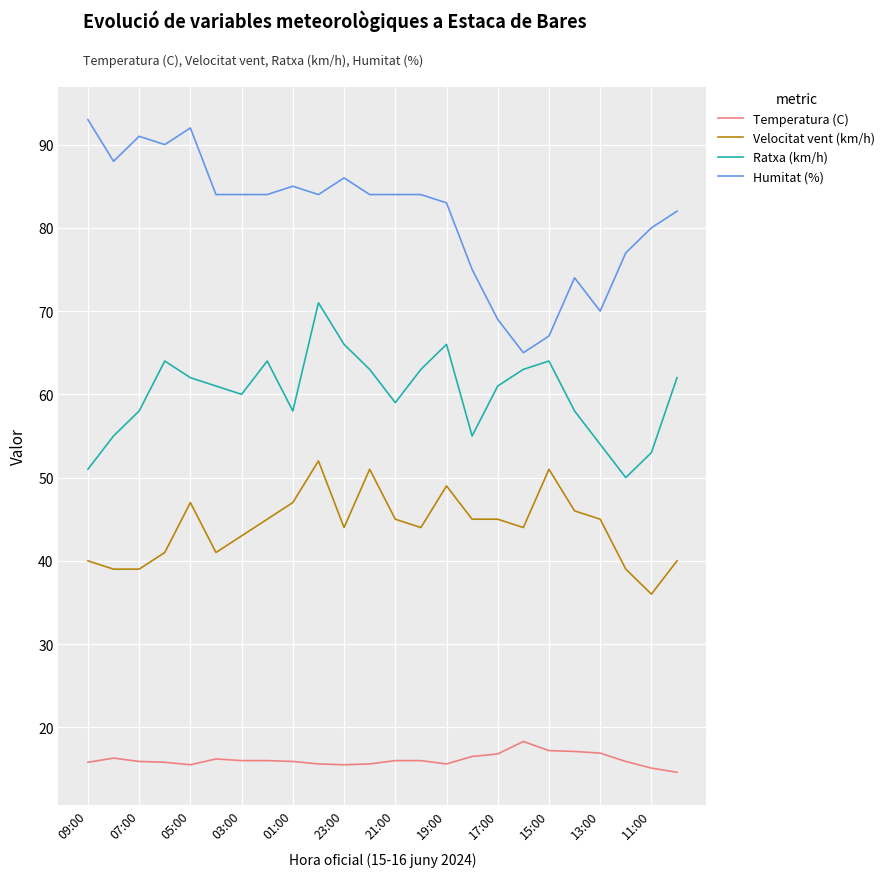

Which series has the largest range (max minus min)?

Humitat (%)